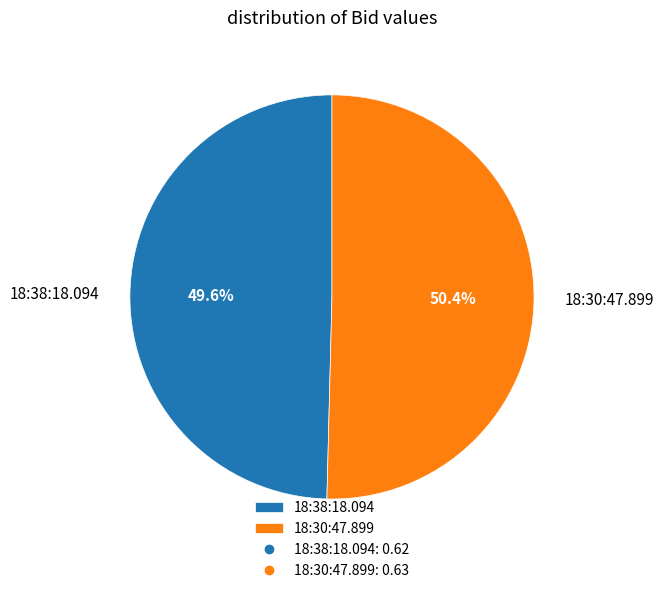

The 18:38:18.094 slice represents 50% of the pie. True or false?

True